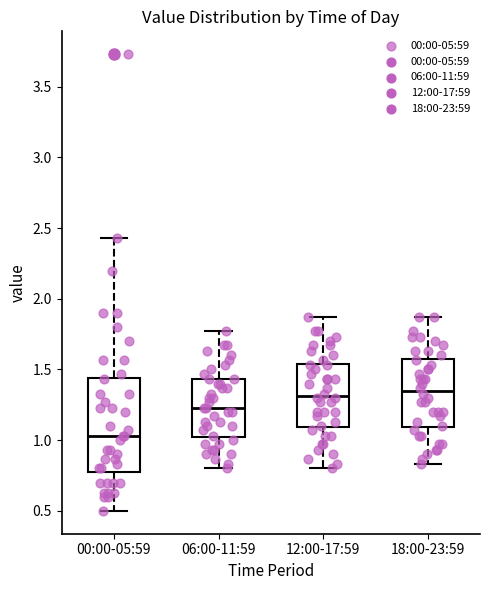

Reading left to right, read every box against the y-axis: the position of its median line, the range the box covers, and the ends of its whiskers. The values are not printed on the chart, so give them approximately, as read against the axis.

00:00-05:59: median 1.05, box 0.80 to 1.45, whiskers 0.50 to 2.45
06:00-11:59: median 1.25, box 1.00 to 1.45, whiskers 0.80 to 1.75
12:00-17:59: median 1.30, box 1.10 to 1.55, whiskers 0.80 to 1.85
18:00-23:59: median 1.35, box 1.10 to 1.60, whiskers 0.85 to 1.85